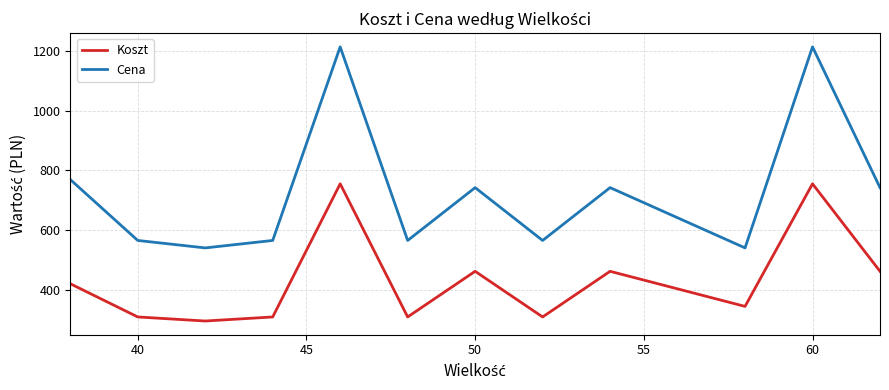

True or false: Koszt and Cena intersect in this chart.

False